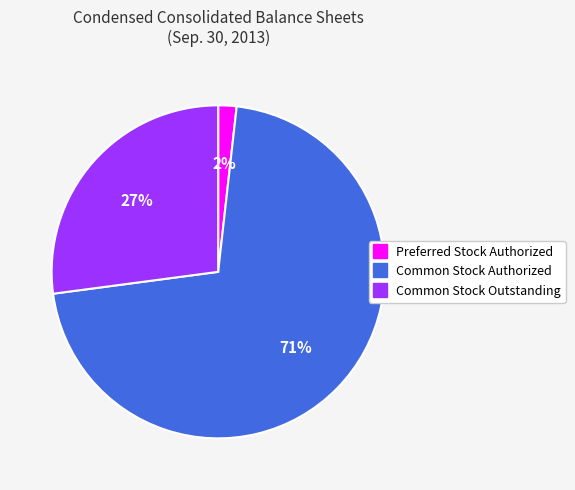

Do Common Stock Outstanding and Preferred Stock Authorized together represent more than half of the pie?

No